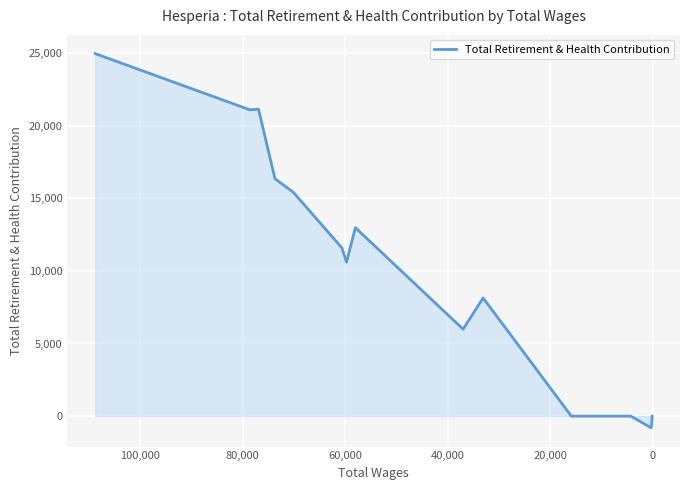

How many values are below zero?

2